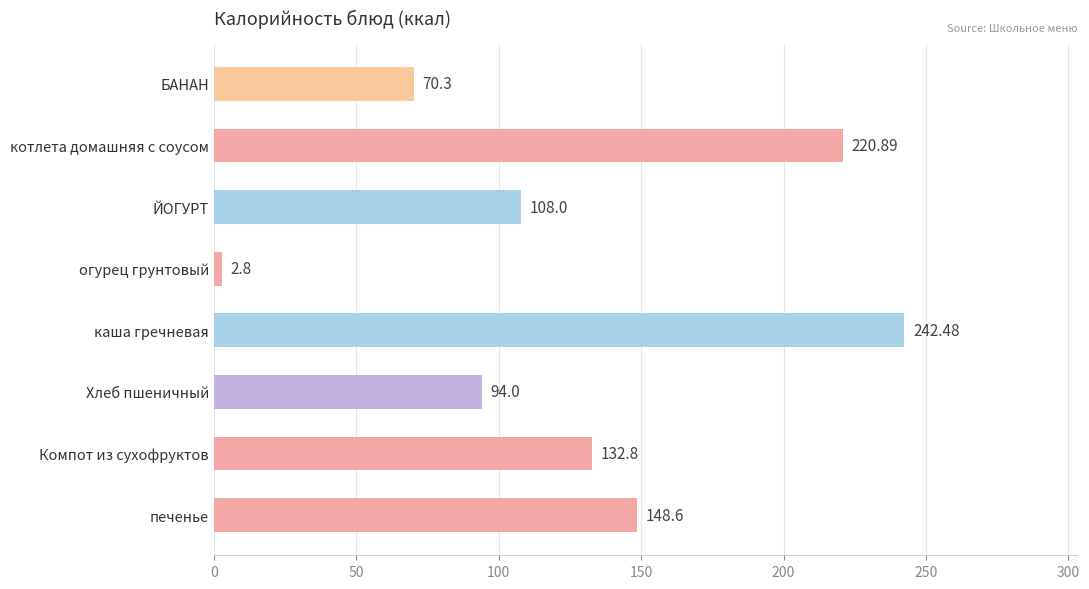

What is the change in value from Компот из сухофруктов to печенье?

+15.8